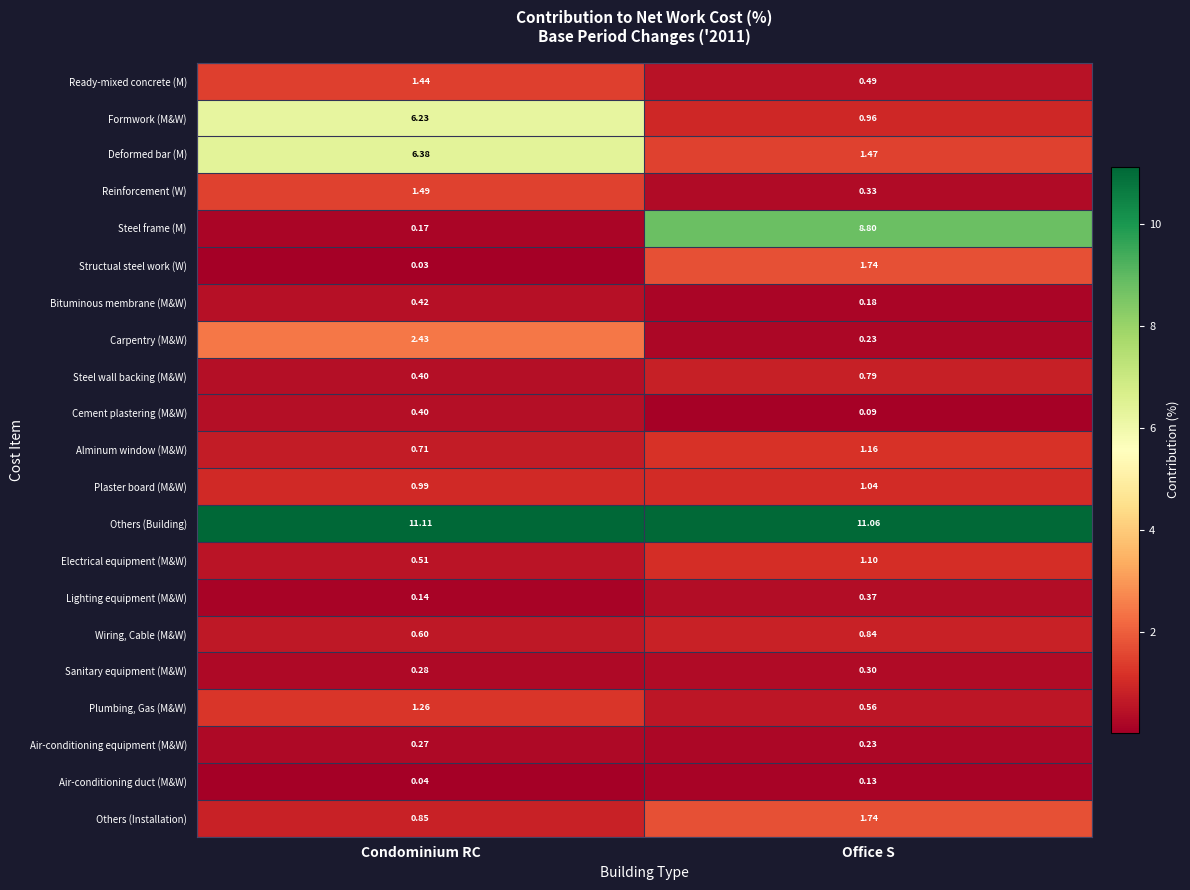

Which series has the widest spread of values?

Steel frame (M)